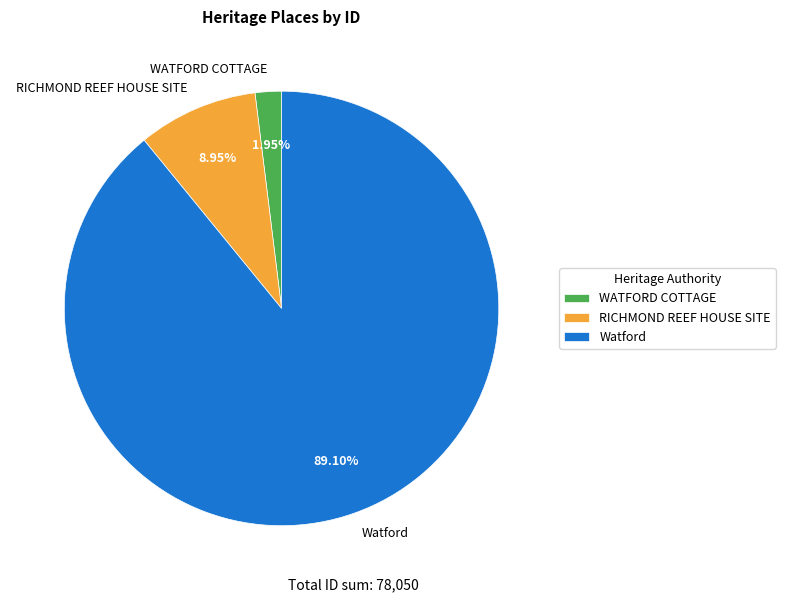

Which has a higher value, WATFORD COTTAGE or RICHMOND REEF HOUSE SITE?

RICHMOND REEF HOUSE SITE